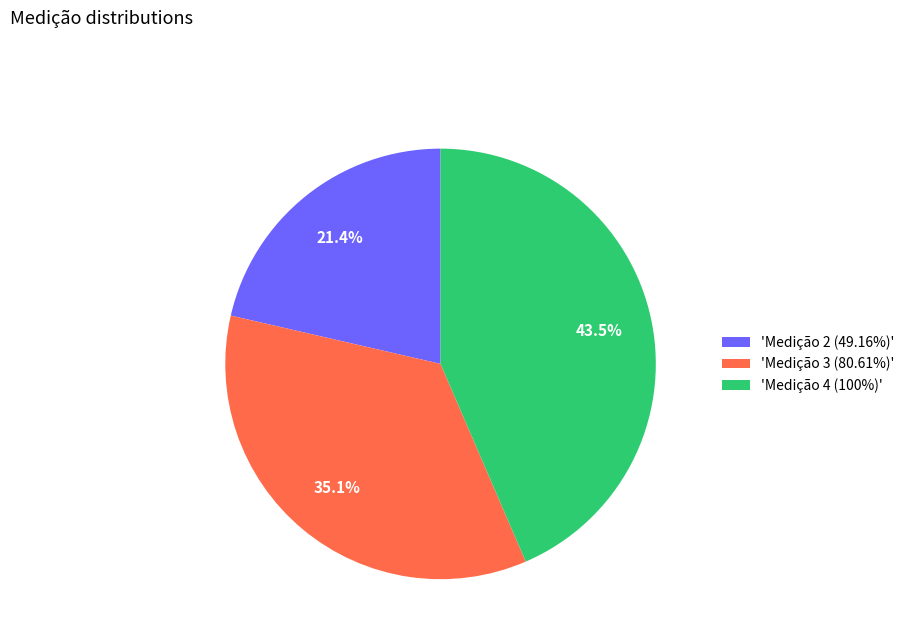

Approximately how many times larger is the value at 'Medição 3 (80.61%)' compared to 'Medição 4 (100%)'?

0.8